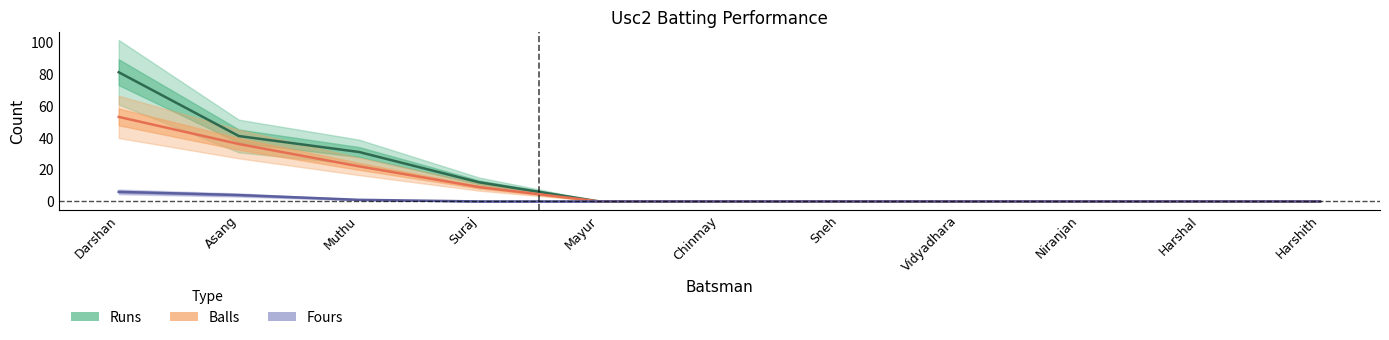

Reading left to right, list all the values displayed in this chart.

Runs: 81	41	31	12	0	0	0	0	0	0	0
Balls: 53	36	22	9	0	0	0	0	0	0	0
Fours: 6	4	1	0	0	0	0	0	0	0	0